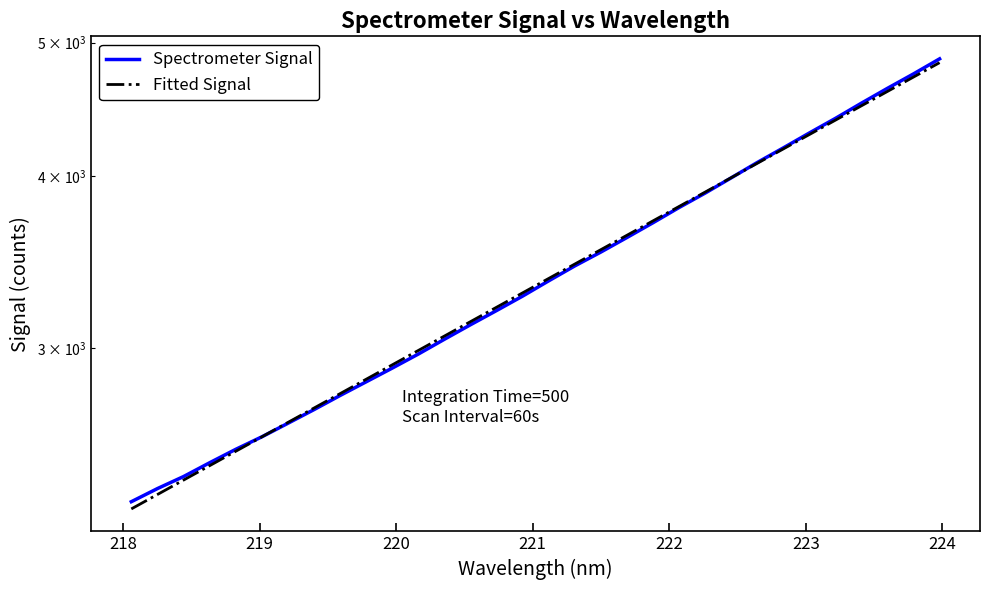

Reading left to right, transcribe all the data shown in this chart.

Spectrometer Signal: 2319.7	2371.2	2419.4	2475.9	2532.1	2585.7	2645.0	2706.2	2770.9	2835.1	2900.9	2969.9	3044.3	3119.2	3194.2	3272.4	3357.0	3441.8	3522.6	3609.3	3699.7	3795.0	3887.8	3988.2	4091.9	4193.1	4299.1	4405.3	4519.2	4632.8	4746.1	4866.9
Fitted Signal: 2291.9	2347.8	2405.1	2463.8	2524.0	2585.6	2648.6	2713.3	2779.5	2847.3	2916.7	2987.9	3060.7	3135.4	3211.8	3290.2	3370.4	3452.5	3536.7	3622.9	3711.2	3801.6	3894.3	3989.1	4086.3	4185.9	4287.9	4392.3	4499.3	4608.8	4721.1	4836.0